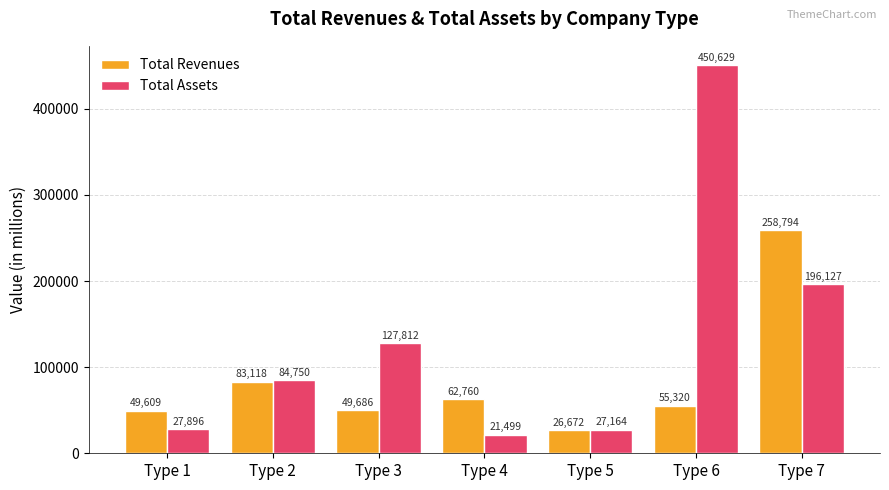

Does the chart contain stacked bars?

No